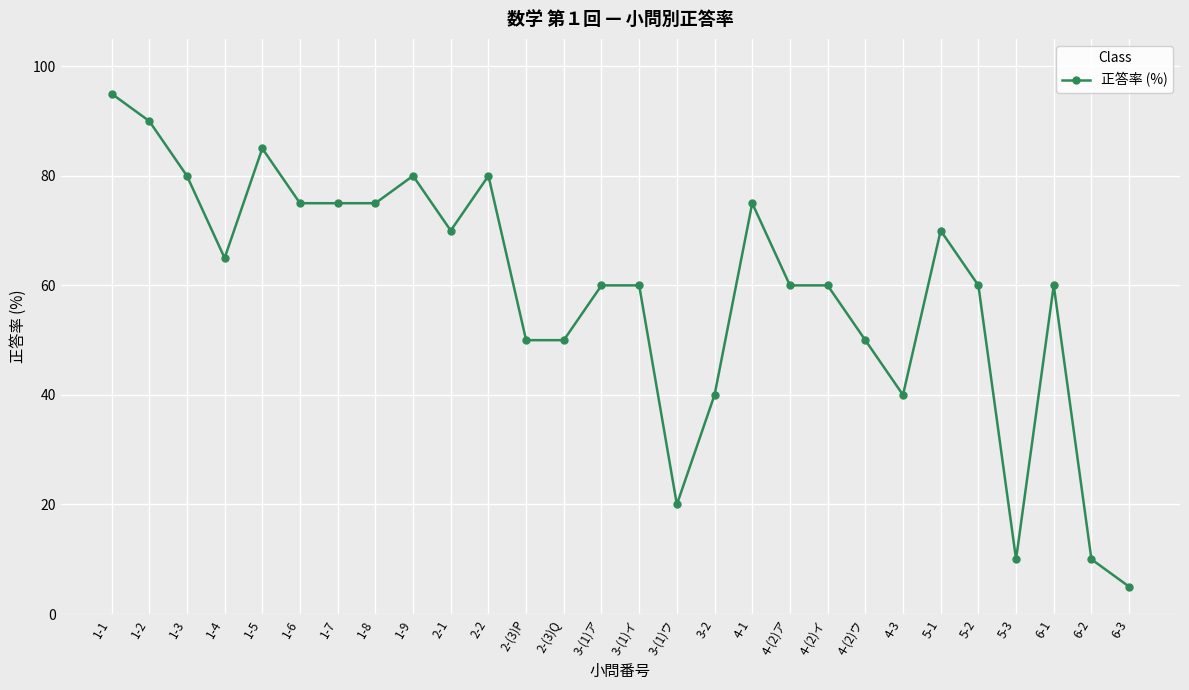

Read the value at 1-2, to the nearest 5.

90